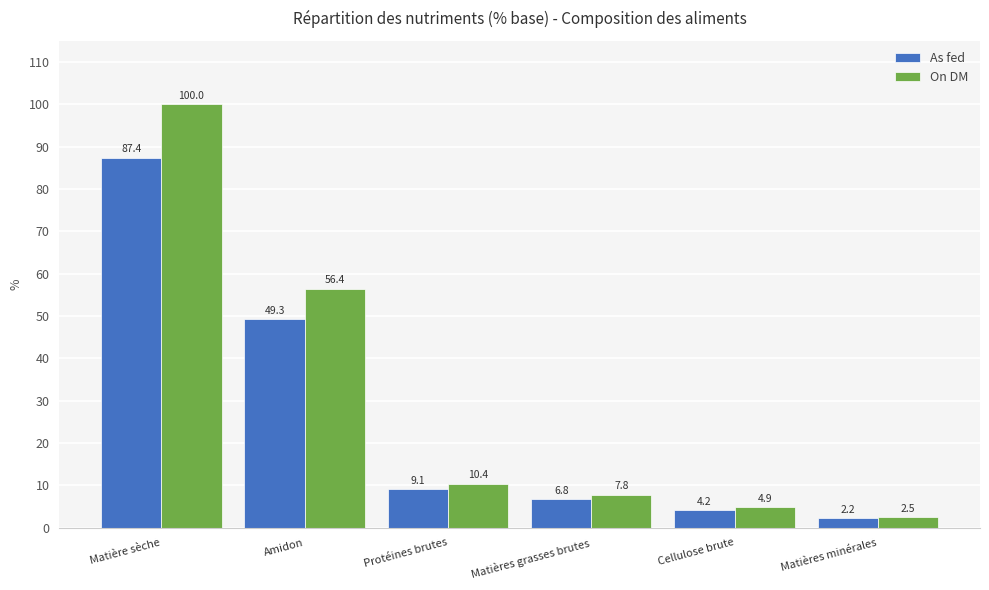

Which category has the lowest value in the On DM series?

Matières minérales